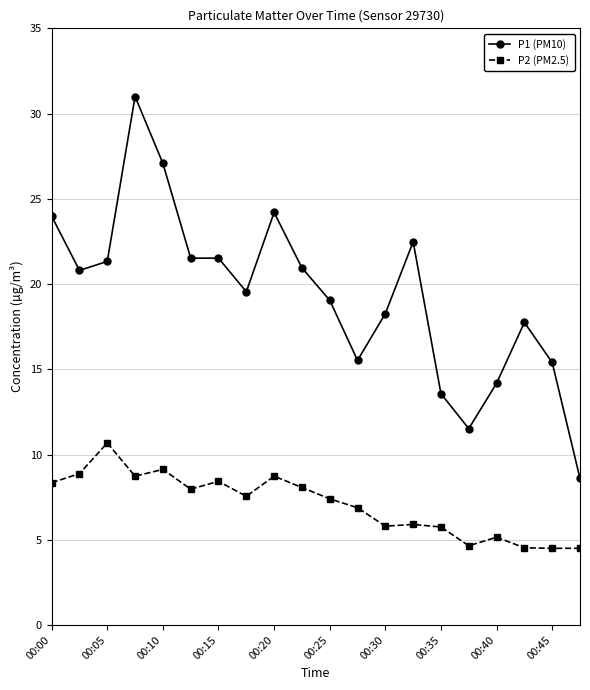

True or false: P2 (PM2.5) has more than 1 interior local peaks.

True